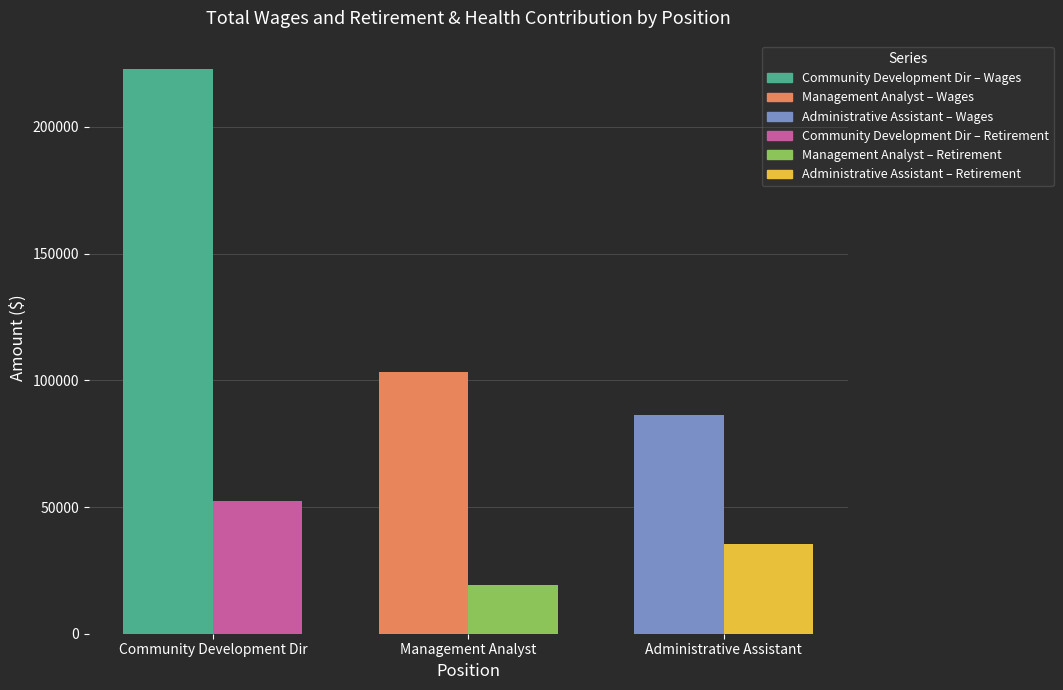

What is the total value across all series at Community Development Dir?

275424